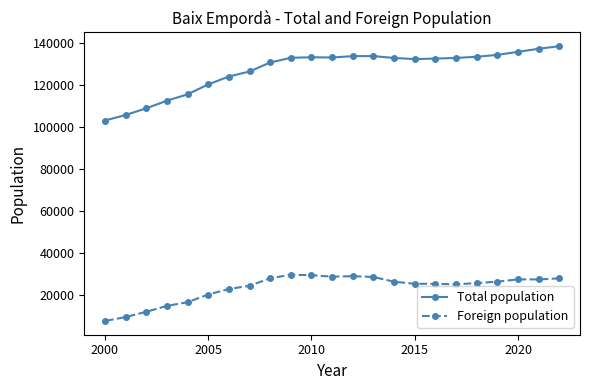

How many values in the Foreign population series exceed 25679?

11